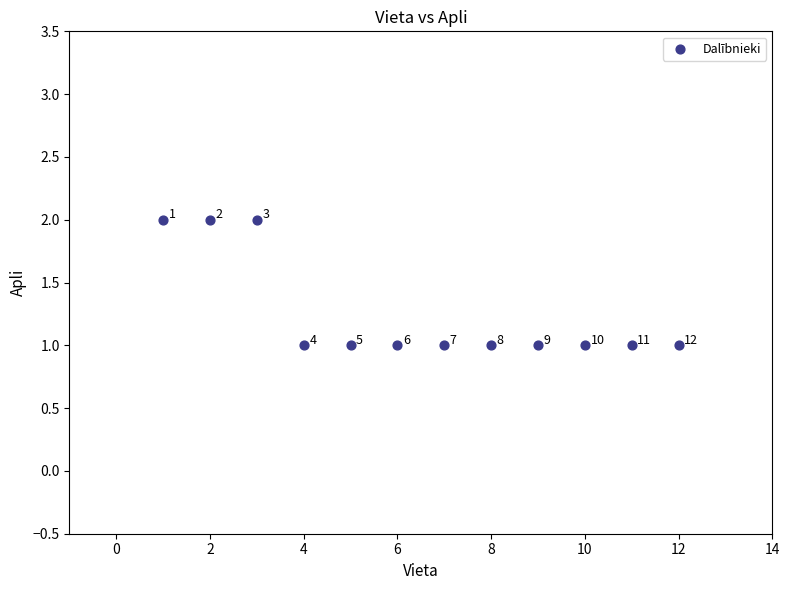

What is the average X value?

6